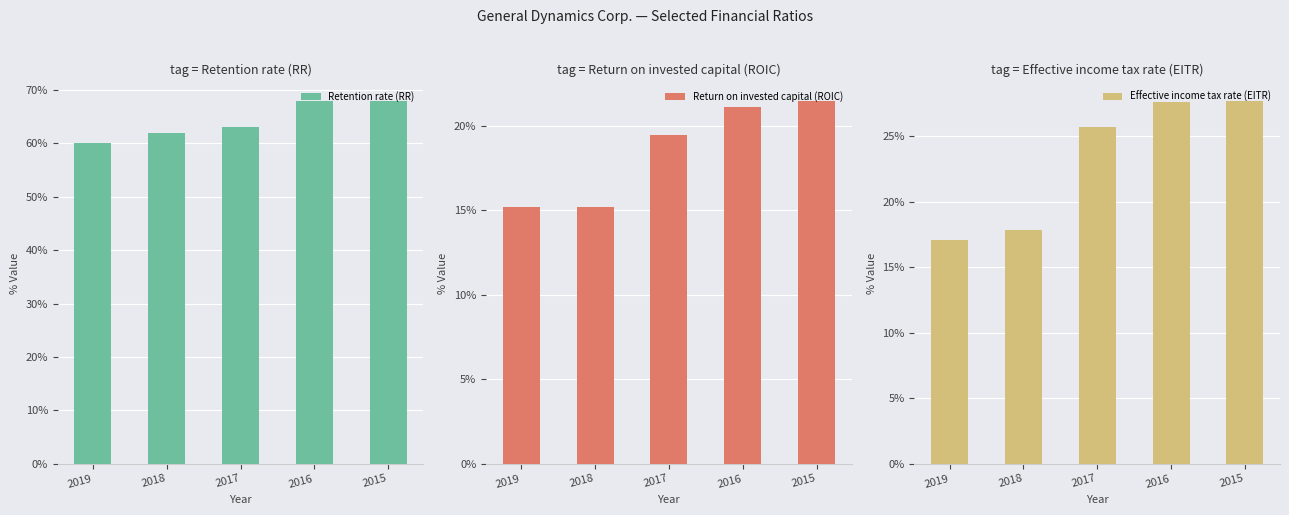

Is the value of Retention rate (RR) at 2019 greater than the value of Effective income tax rate (EITR) at 2018?

Yes